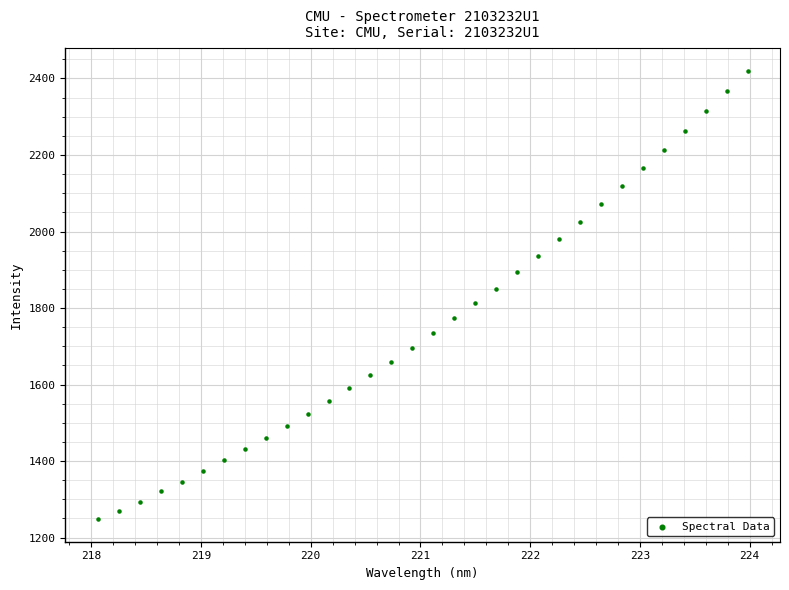

What is the range of Y values (max minus min)?

1172.3